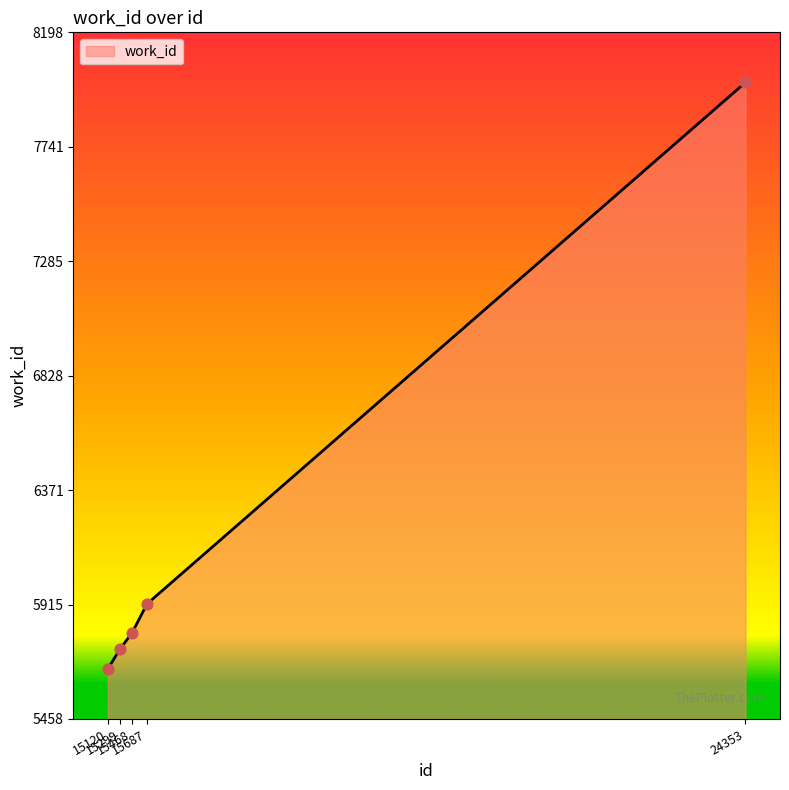

What is the change in value from 15299 to 24353?

+2260